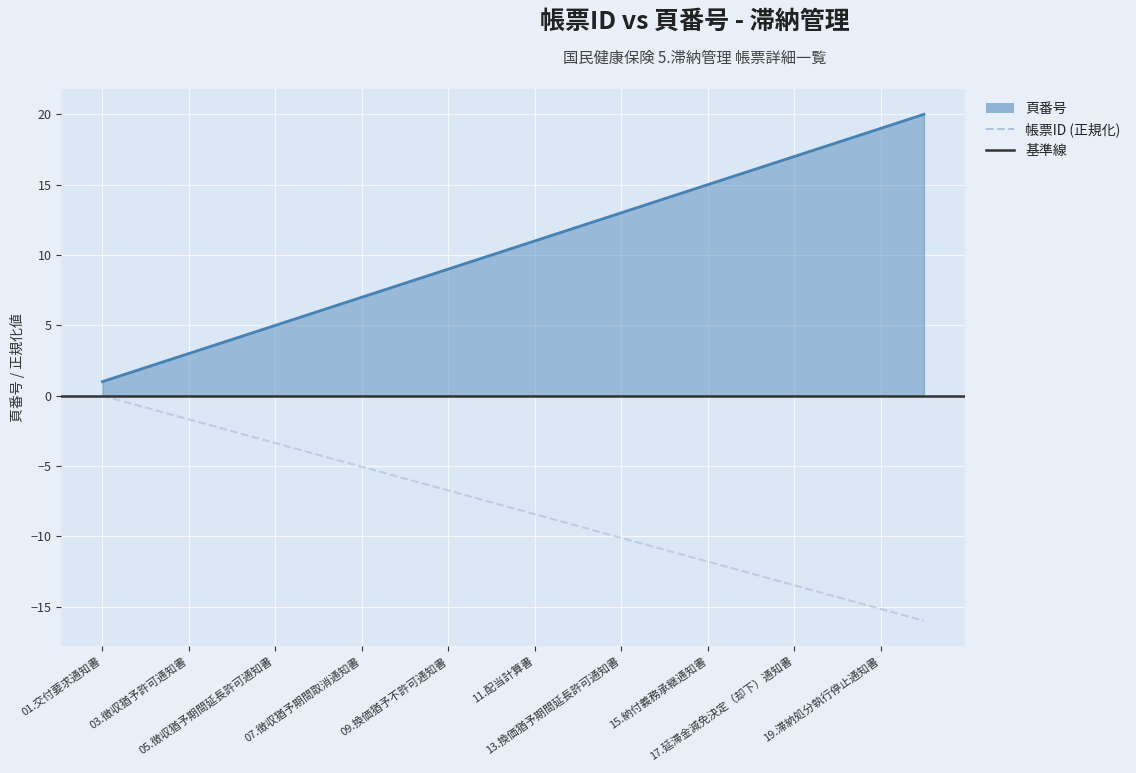

How many data points in 頁番号 are above 11?

9